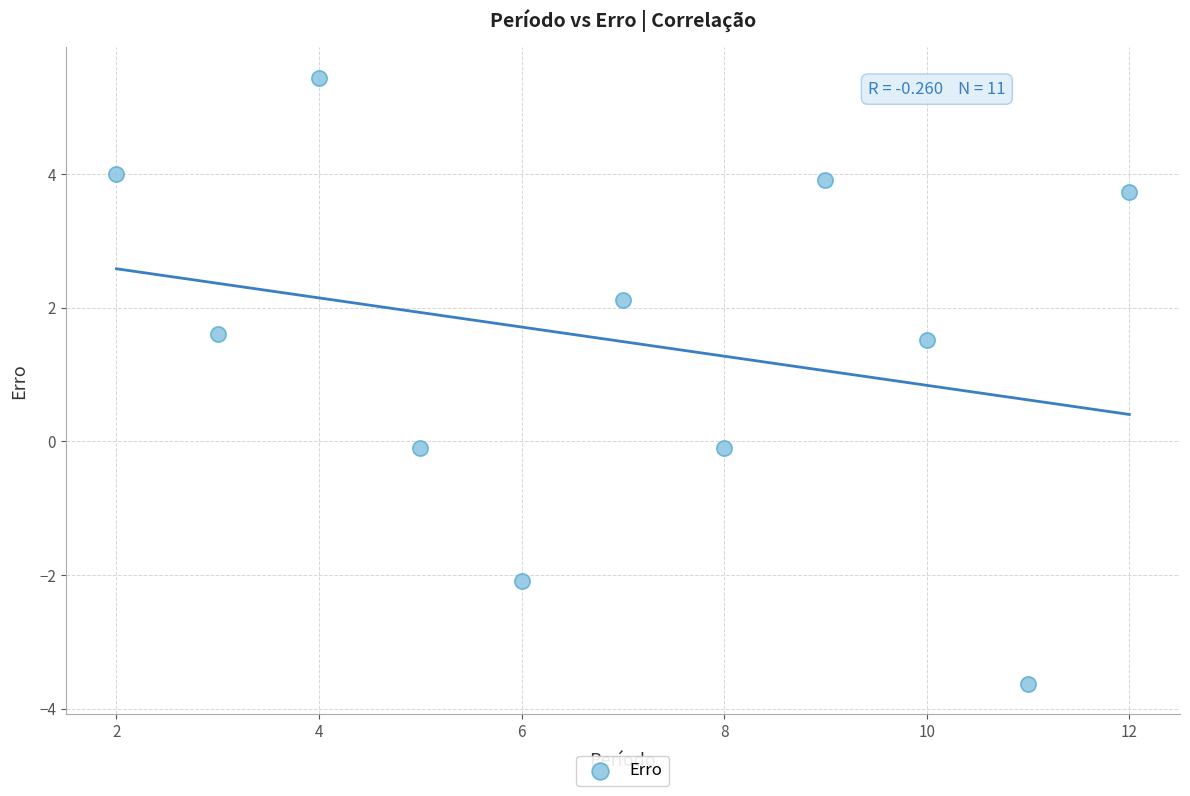

What is the average X value?

7.0